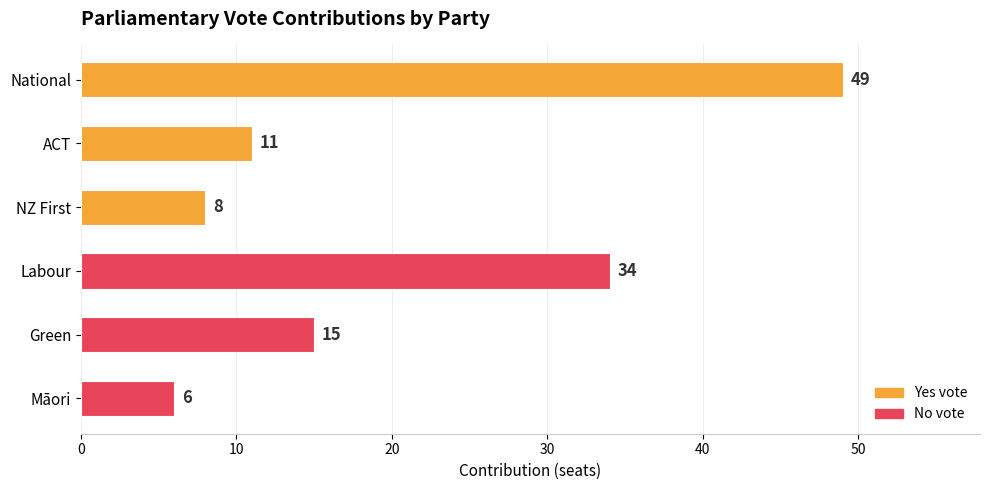

At which label is the value closest to 27?

Labour